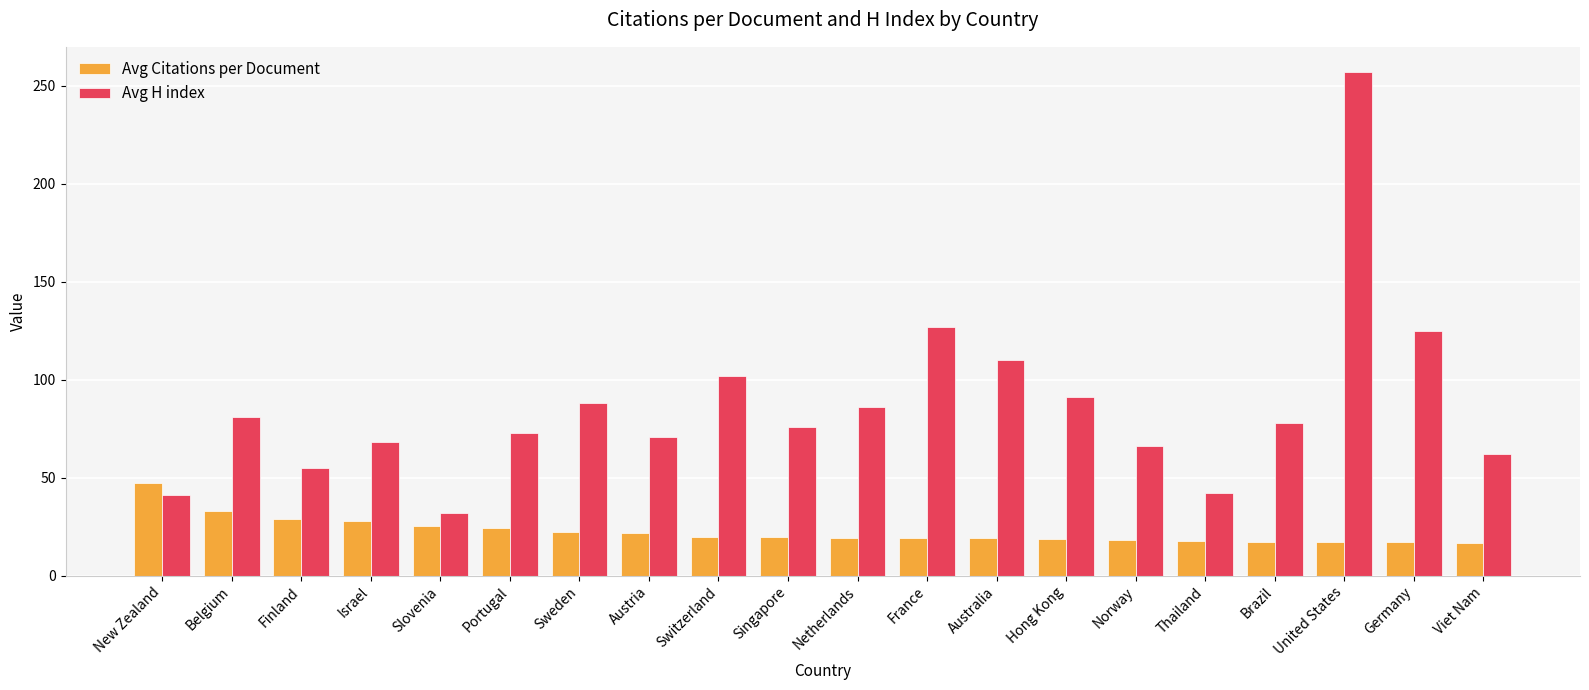

What is the minimum value for Avg Citations per Document?

16.9